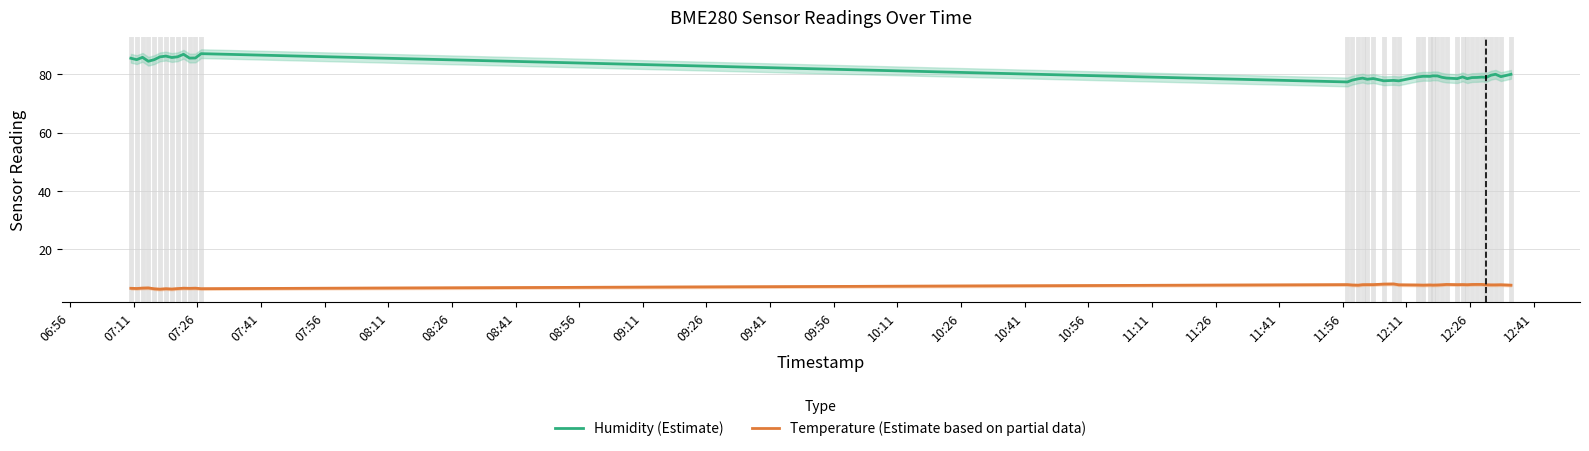

Rank the series by their average value, from lowest to highest.

Temperature (Estimate based on partial data), Humidity (Estimate)